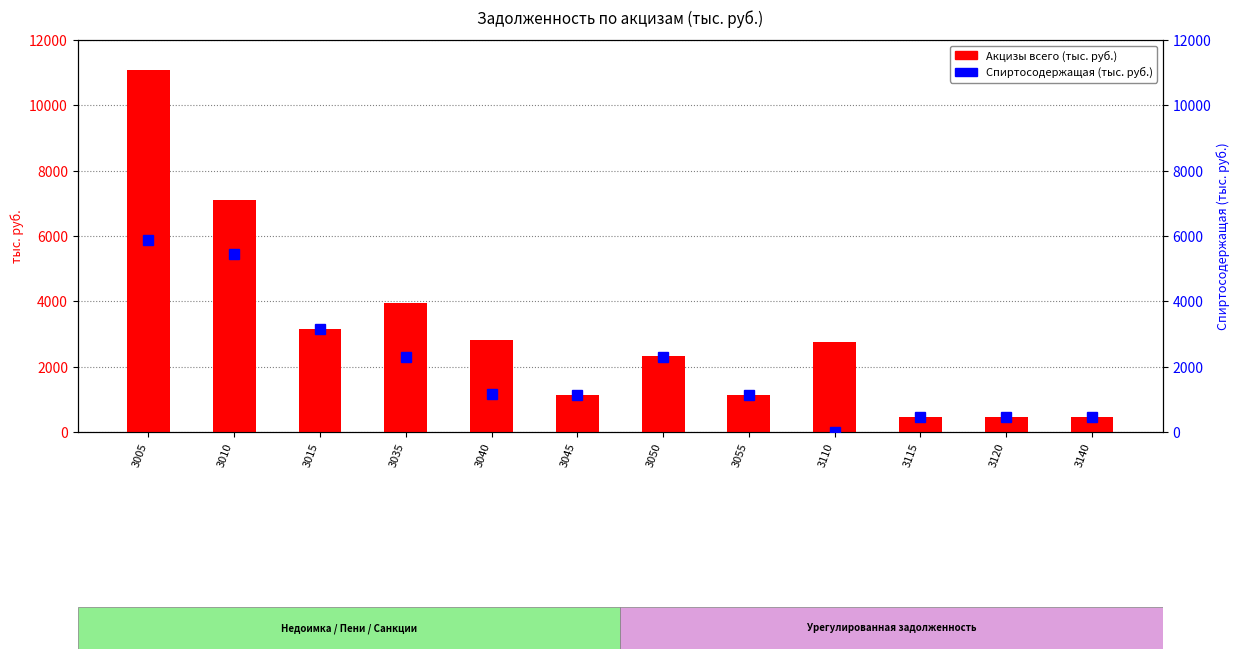

How many groups of bars are there?

12